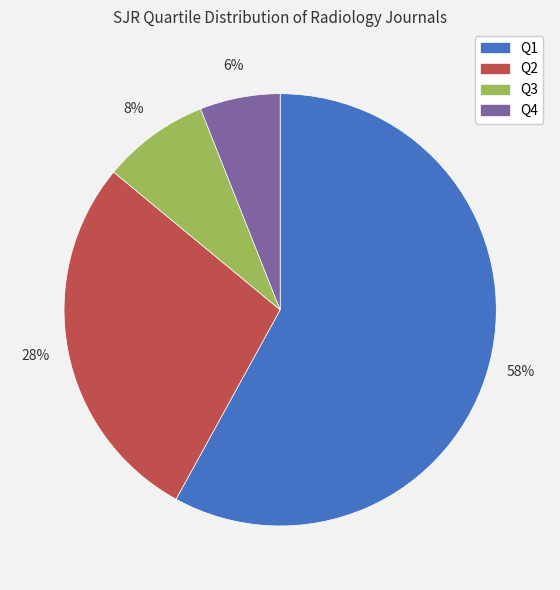

True or false: Q3 accounts for 8% of the total.

True